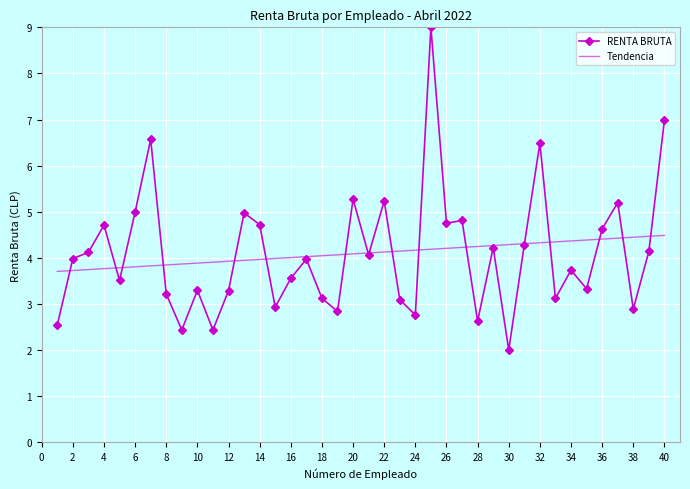

At which category does the data reach its first local peak?

4